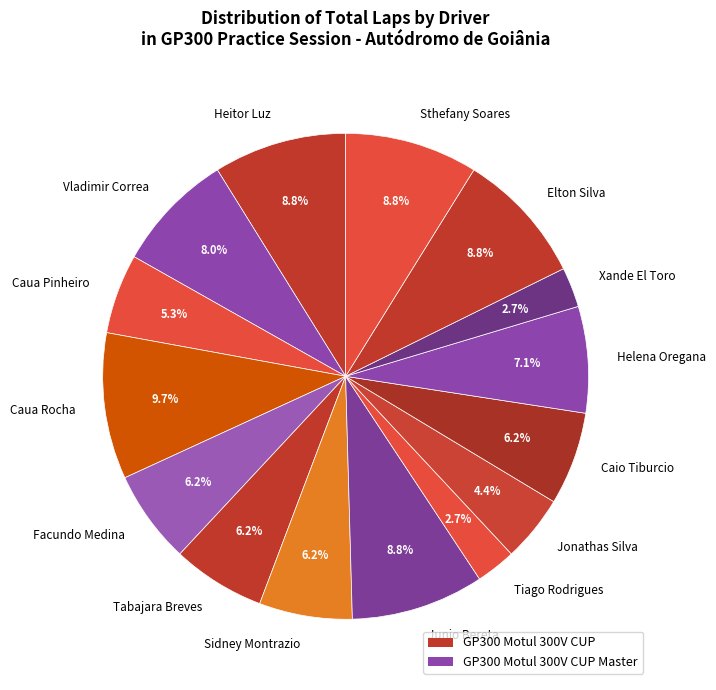

Combined, do Vladimir Correa and Tabajara Breves account for over 50%?

No